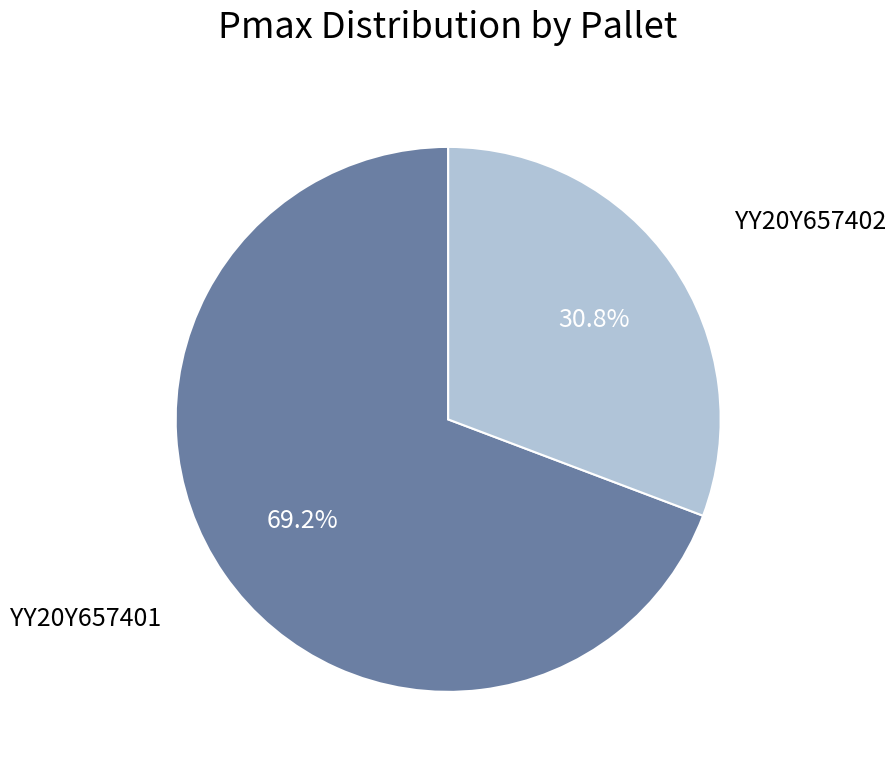

Rank the categories by value from lowest to highest.

YY20Y657402, YY20Y657401